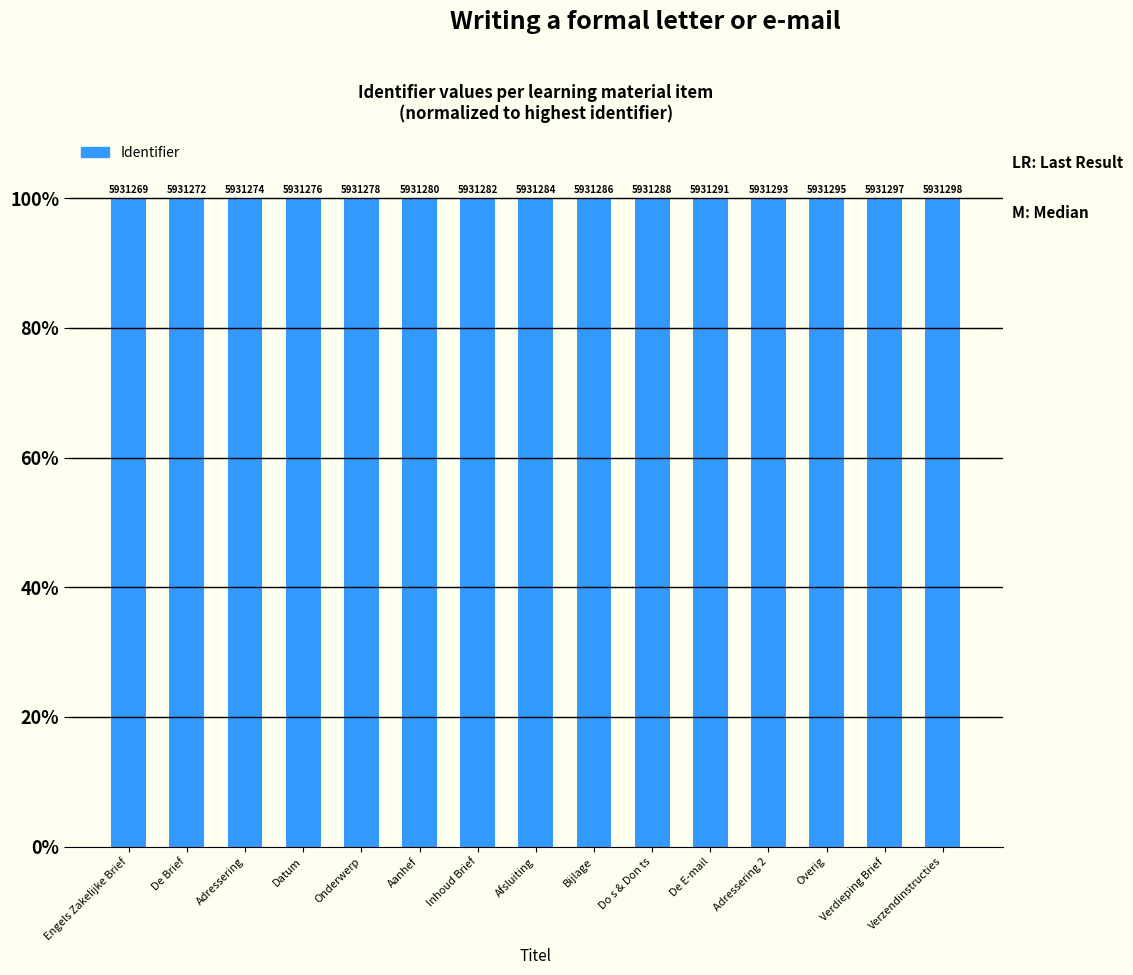

Rank the categories by value from lowest to highest.

Engels Zakelijke Brief, De Brief, Adressering, Datum, Onderwerp, Aanhef, Inhoud Brief, Afsluiting, Bijlage, Do s & Don ts, De E-mail, Adressering 2, Overig, Verdieping Brief, Verzendinstructies